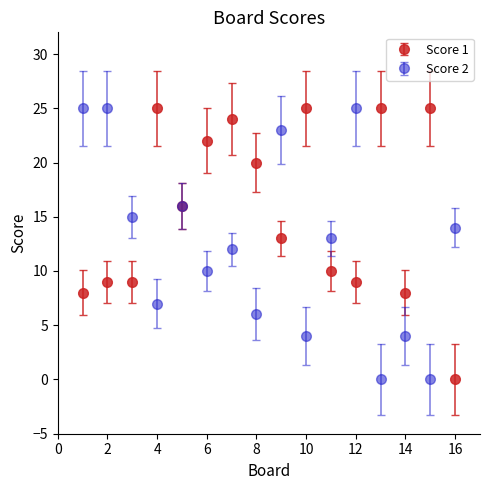

What is the greatest value displayed?

25